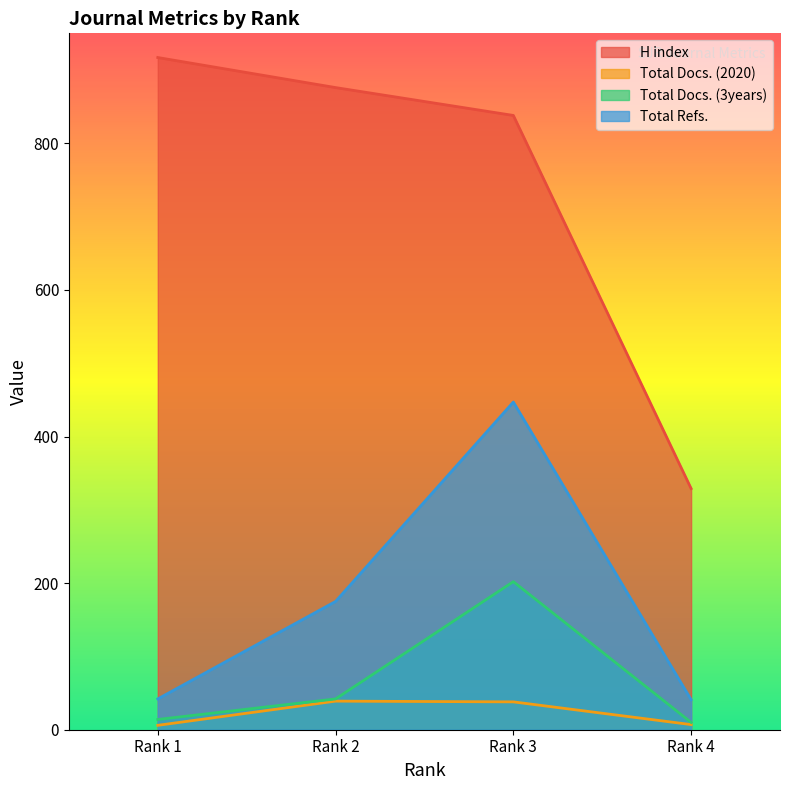

Which series has the largest total across all categories?

H index